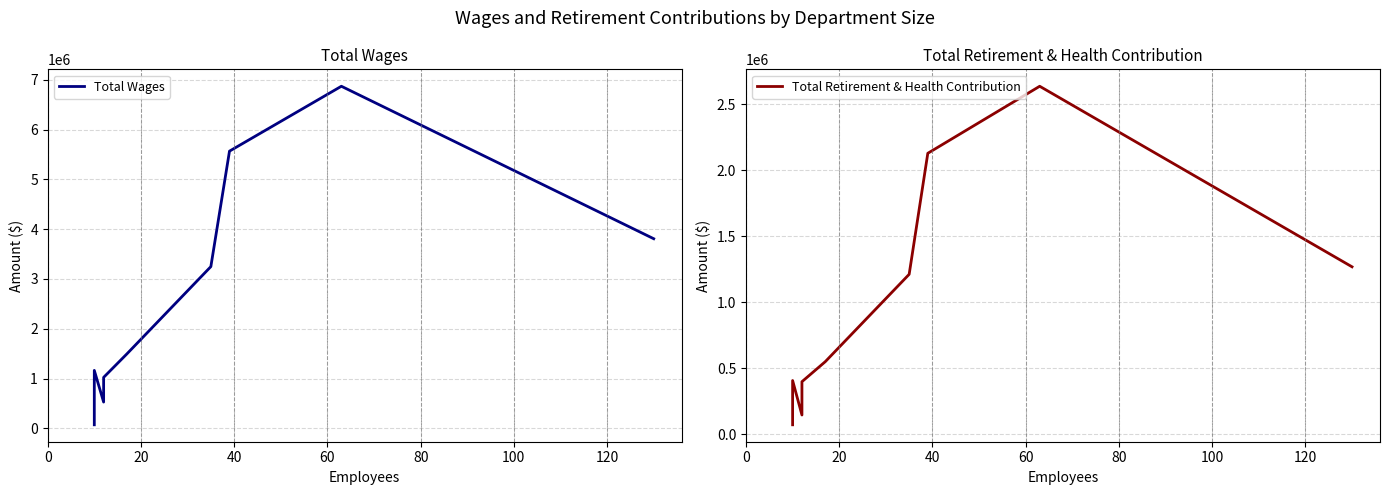

The value of Total Wages at 100 is 618822. True or false?

False